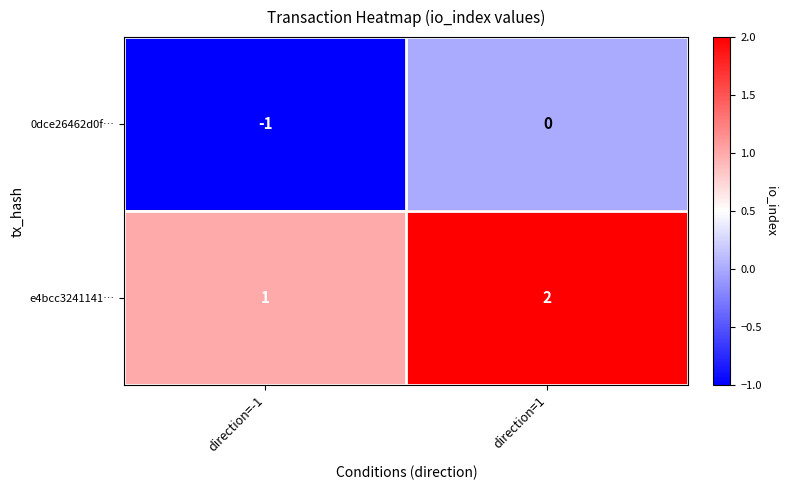

Rank the categories by 0dce26462d0f… value from highest to lowest.

direction=1, direction=-1